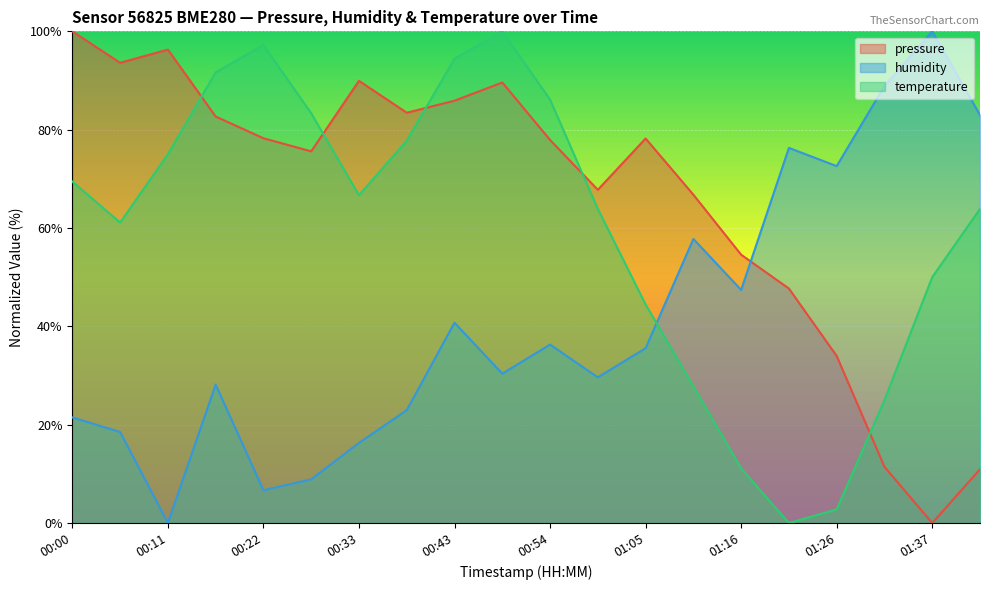

Is it true that pressure equals 60.6 at 01:37?

False